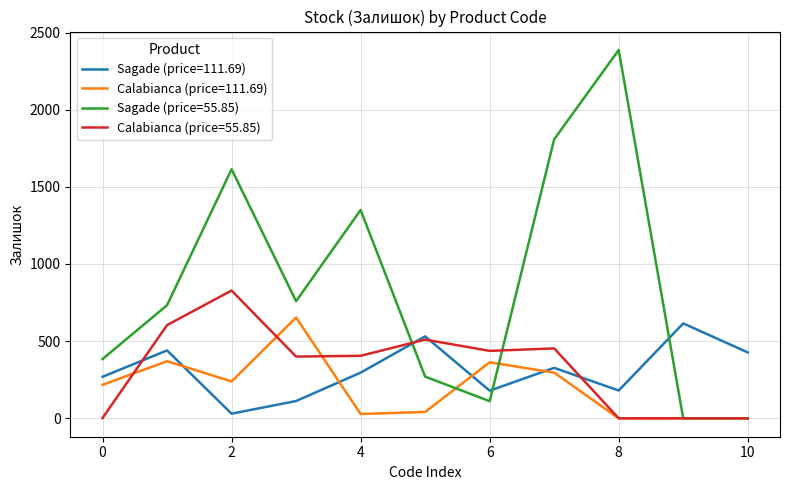

Which series ends up on top after the final intersection of Sagade (price=55.85) and Sagade (price=111.69)?

Sagade (price=111.69)